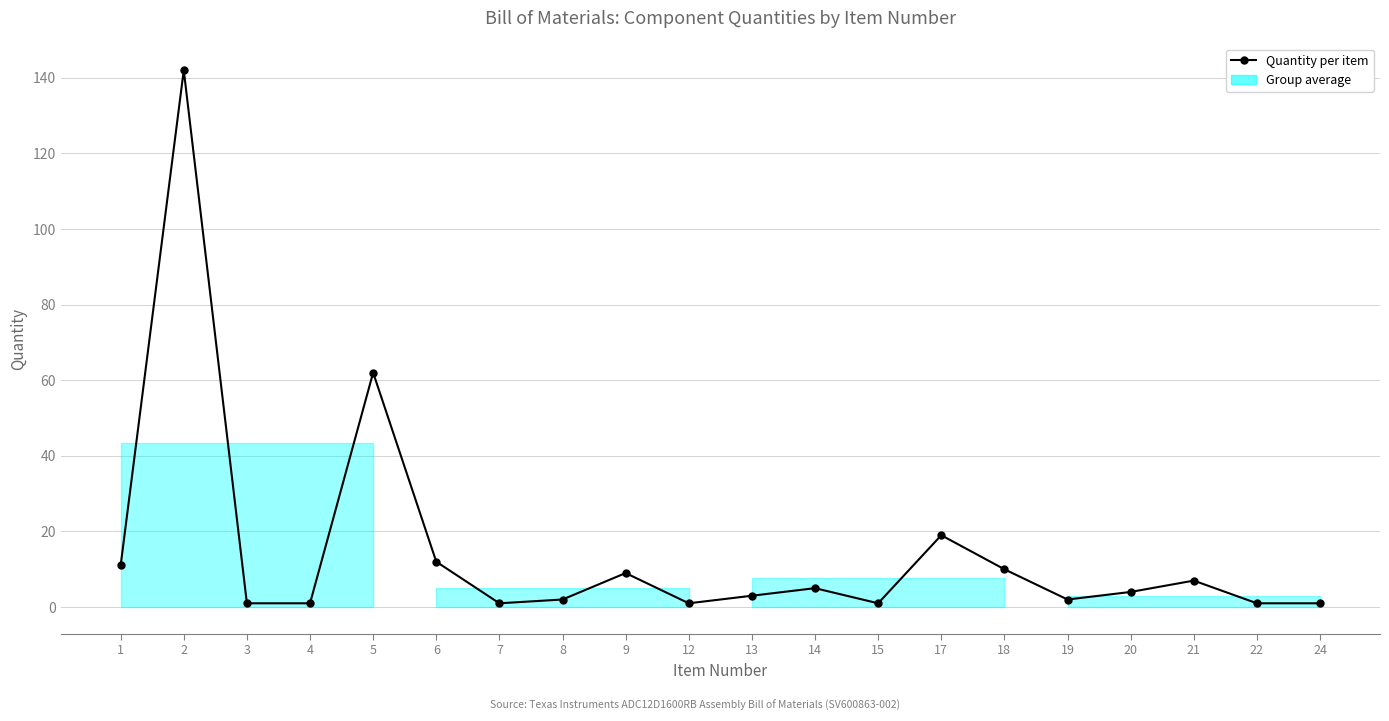

Reading left to right, list all the values displayed in this chart.

11	142	1	1	62	12	1	2	9	1	3	5	1	19	10	2	4	7	1	1